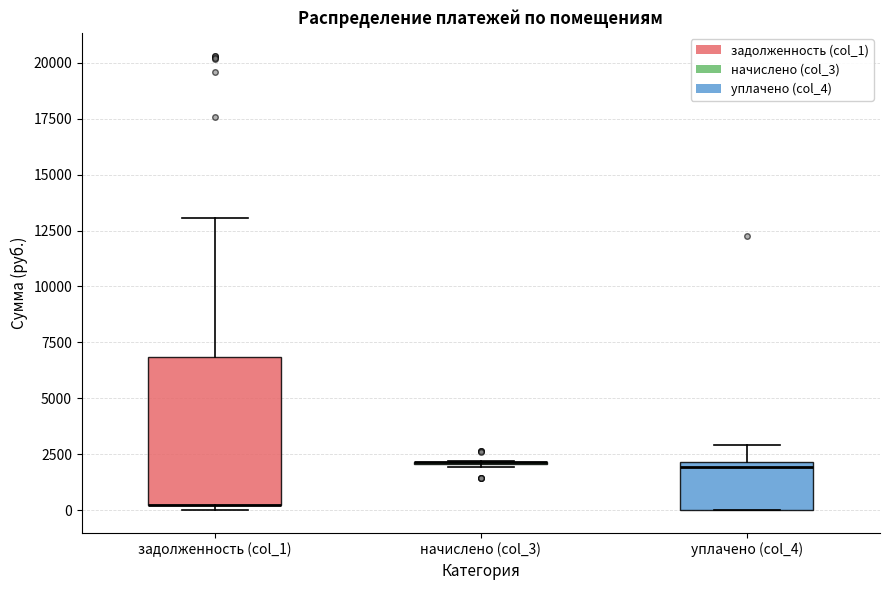

Reading left to right, read every box against the y-axis: the position of its median line, the range the box covers, and the ends of its whiskers. The values are not printed on the chart, so give them approximately, as read against the axis.

задолженность (col_1): median 0 (drawn on the box's lower edge), box 0 to 7000, whiskers 0 (just below the box's lower edge) to 13000
начислено (col_3): box collapsed to a line at 2000, whiskers 2000 to 2000
уплачено (col_4): median 2000 (just below the box's upper edge), box 0 to 2000, whiskers 0 to 3000